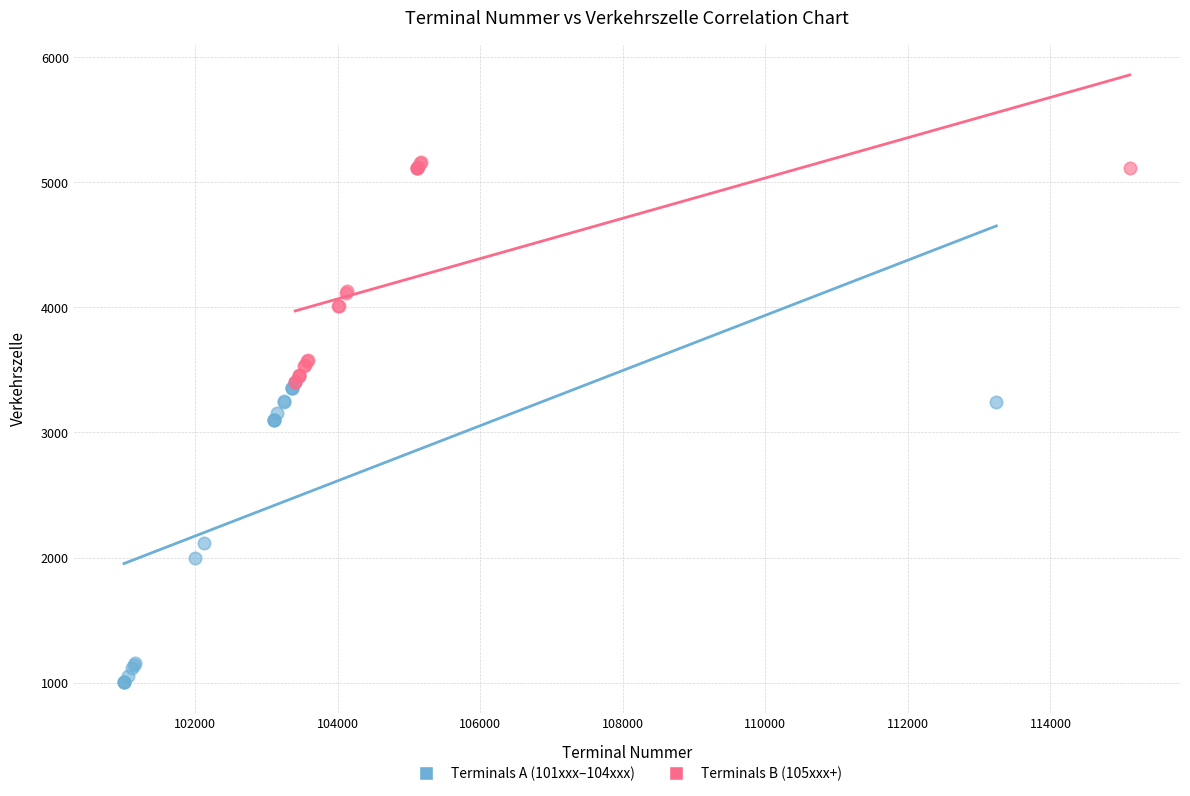

What are all the series names shown in the legend?

Terminals A (101xxx–104xxx), Terminals B (105xxx+)